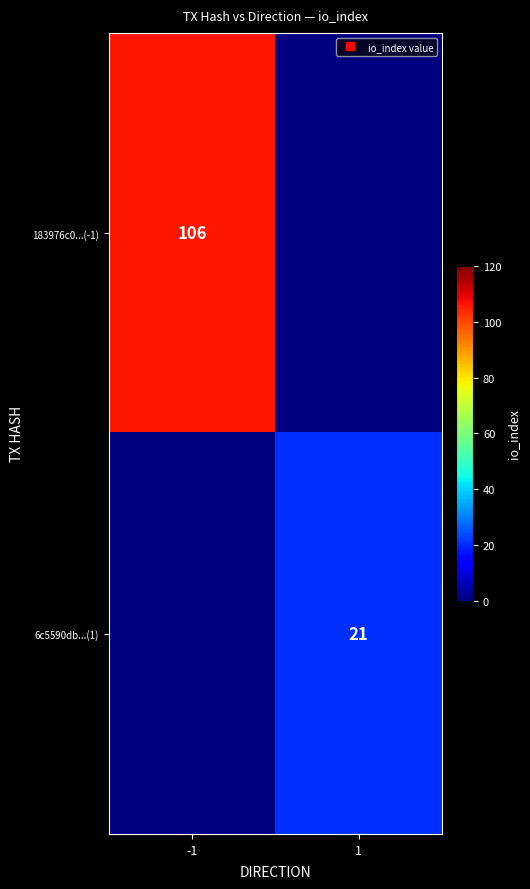

Where is 183976c0...(-1) nearest to the value 106?

-1